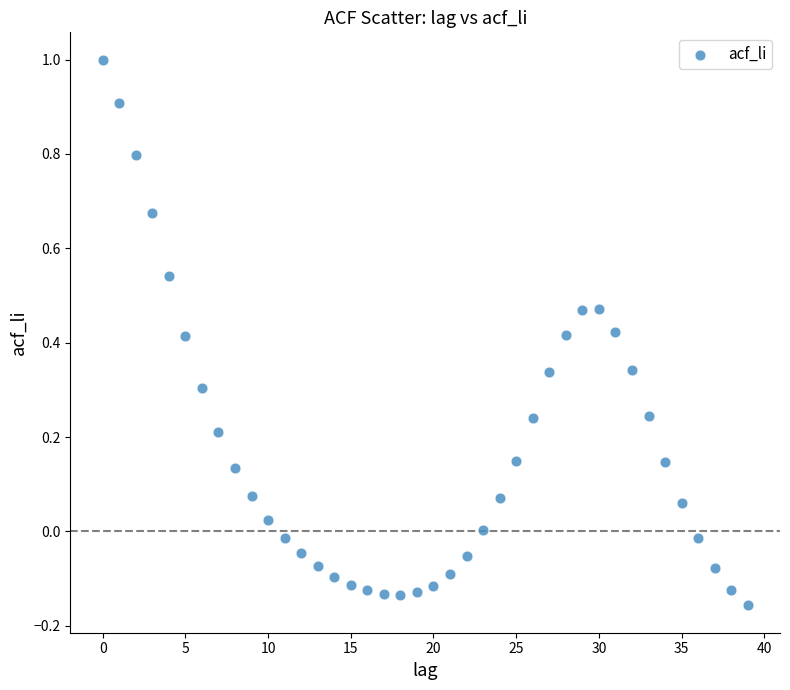

What is the range of Y values (max minus min)?

1.2